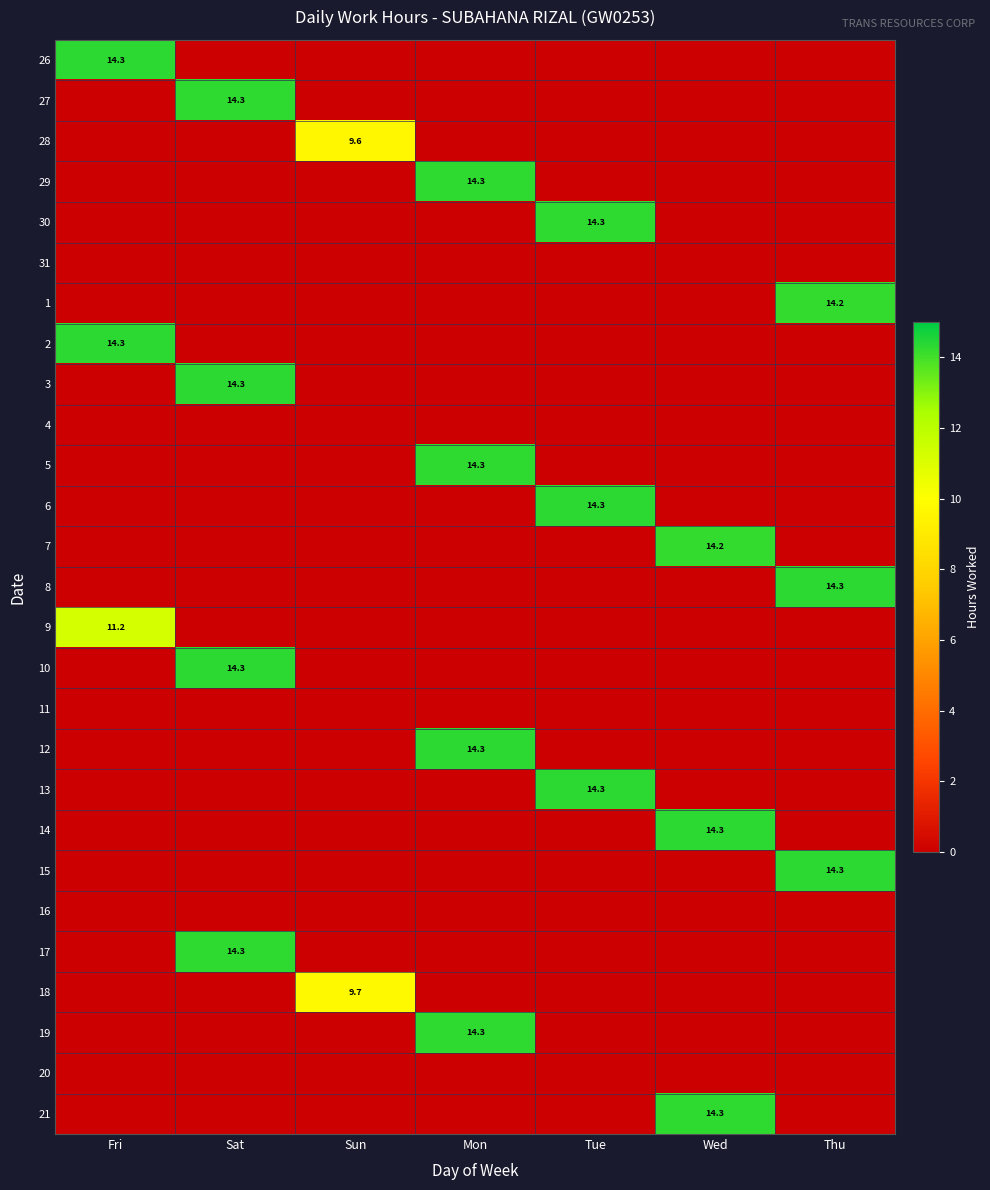

Is it true that 19 equals 19.9 at Mon?

False